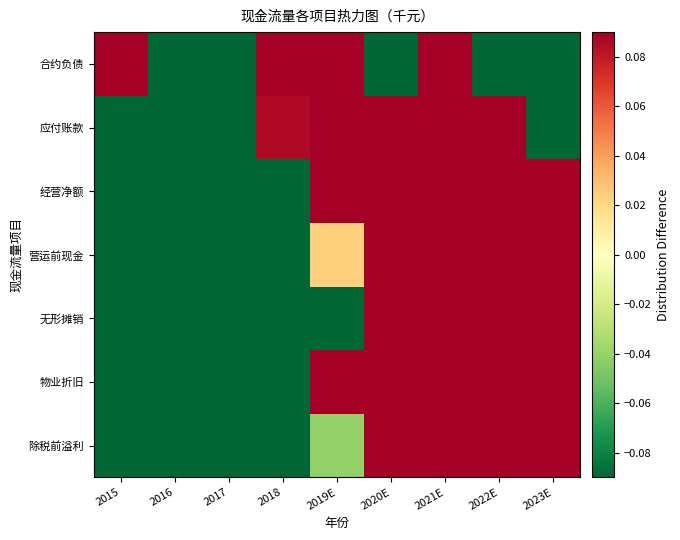

What is the total value across all series at 2020E?

0.4